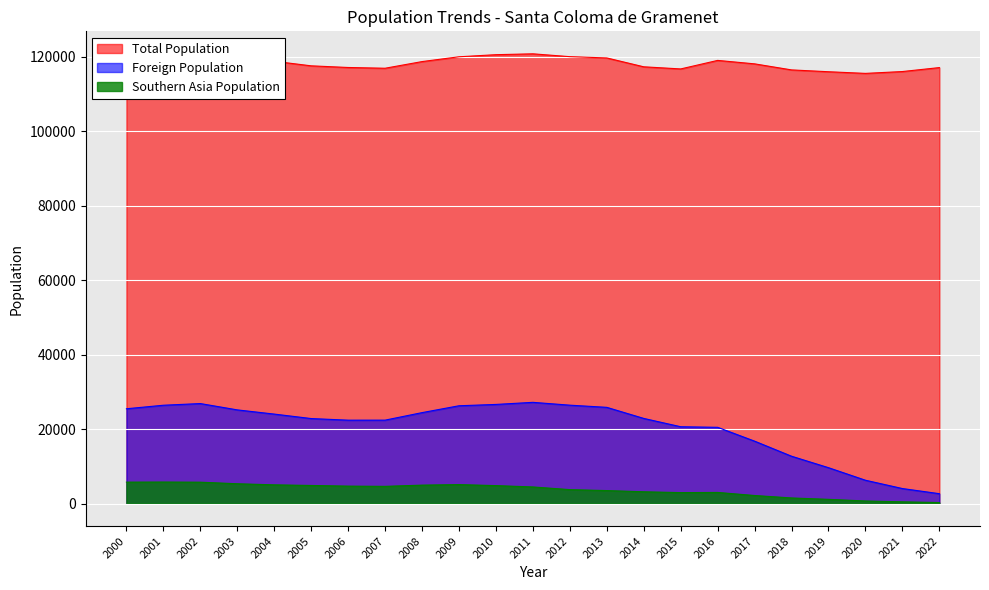

What is the sum of all Foreign Population values?

468565